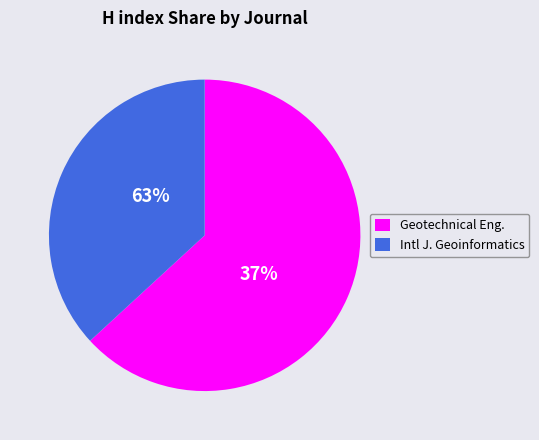

Rank the categories by value from lowest to highest.

International Journal of Geoinformatics, Geotechnical Engineering